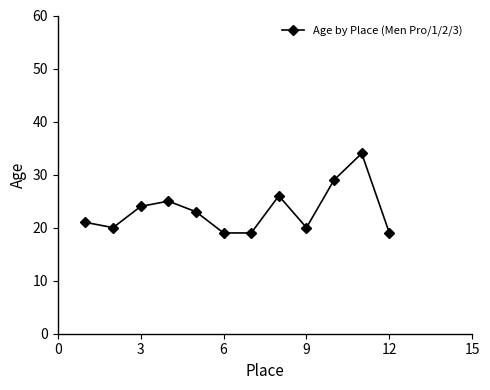

Reading right to left, extract all data points from this chart.

19	34	29	20	26	19	19	23	25	24	20	21